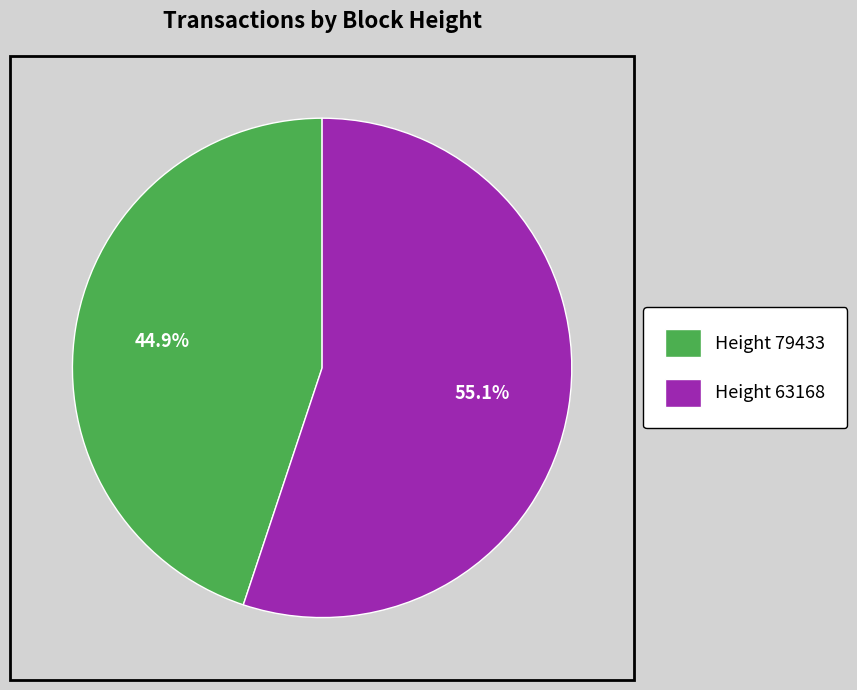

Approximately how many times larger is the value at Height 63168 compared to Height 79433?

1.2